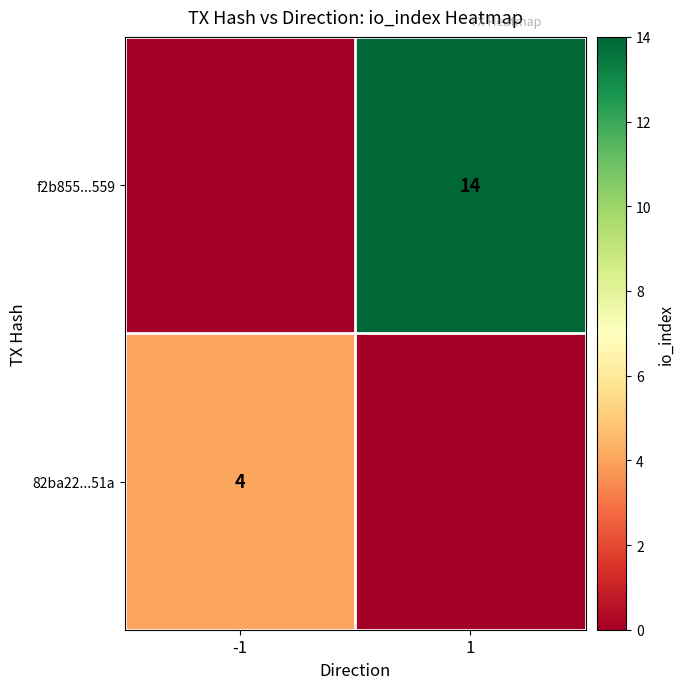

Is it true that 82ba22...51a equals 4 at -1?

True